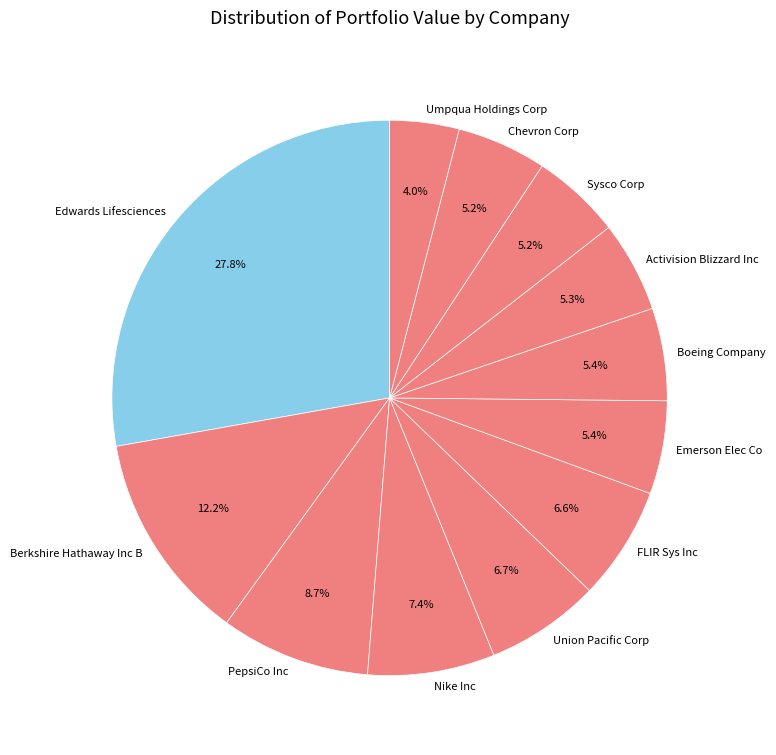

Combined, what portion of the pie is FLIR Sys Inc and Nike Inc?

14.0%